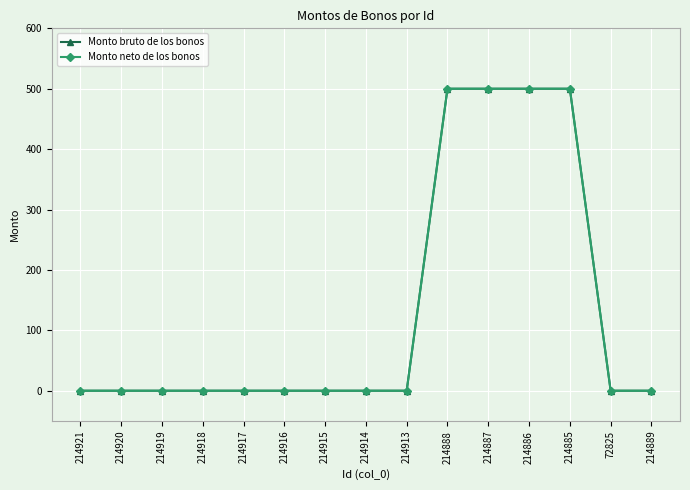

Is it true that Monto neto de los bonos equals 0 at 214913?

True